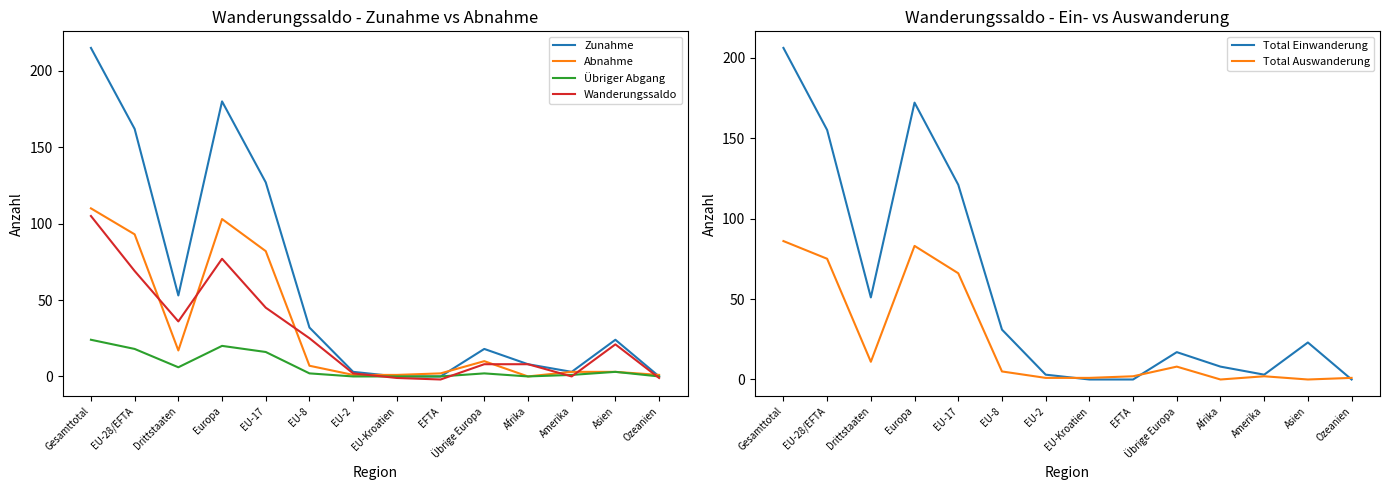

True or false: Übriger Abgang and Total Auswanderung cross at least once.

True